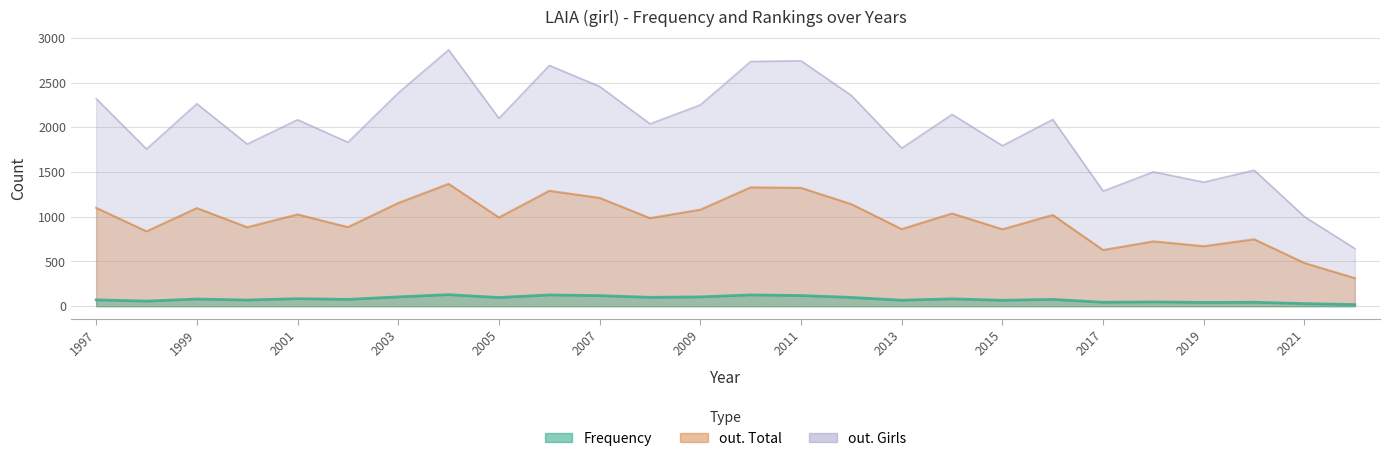

The out. Total series shows 883 at 2000. True or false?

True